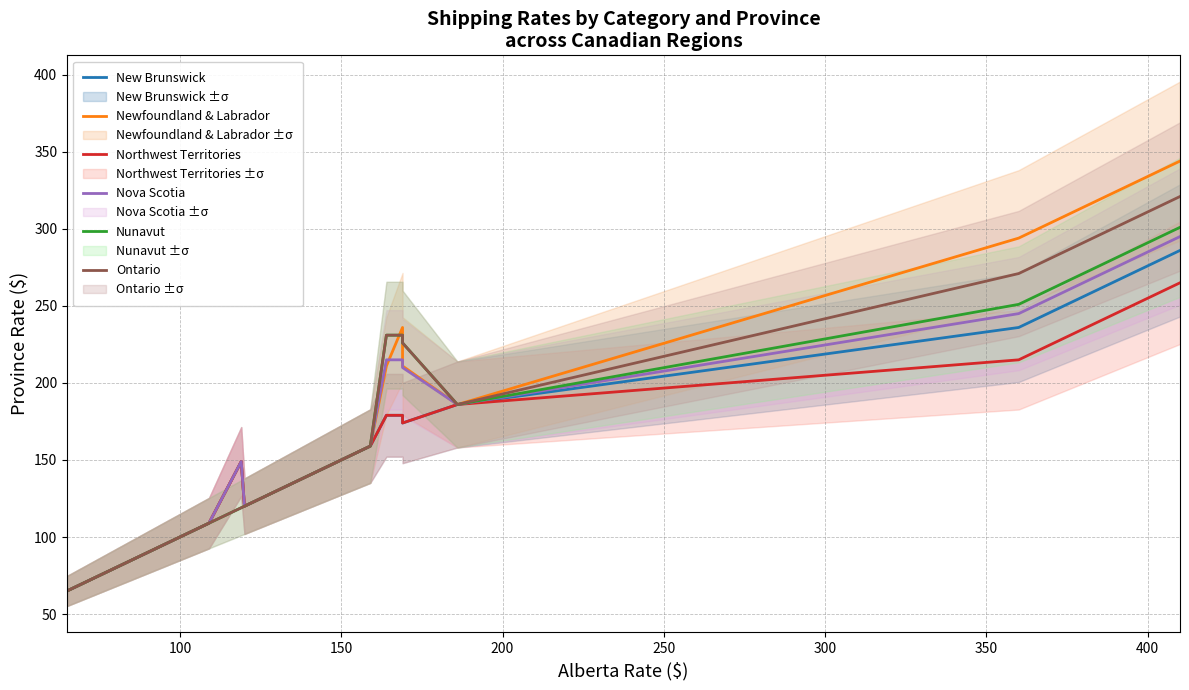

How many interior local peaks does the Newfoundland & Labrador series have?

2